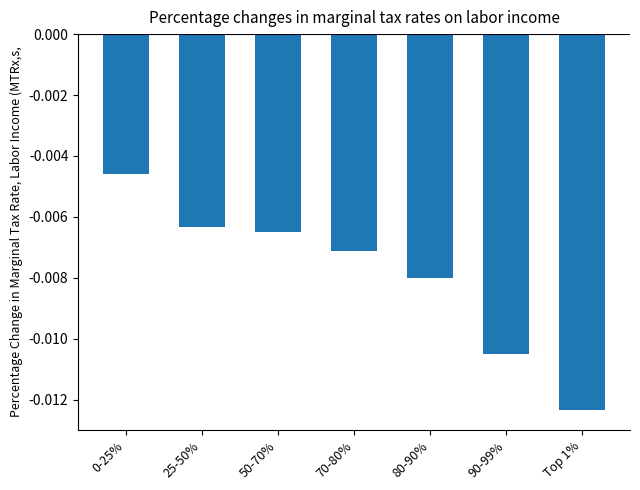

Are the bars grouped side by side (vs. stacked)?

No